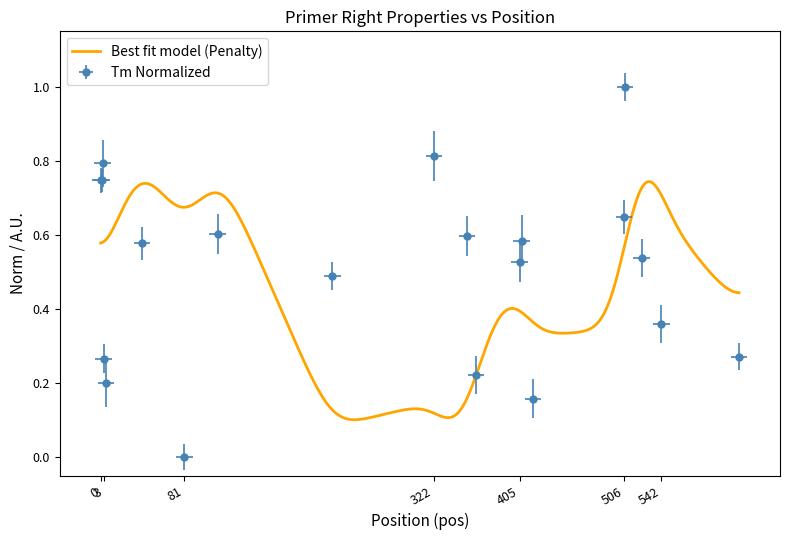

Rank the categories by value from lowest to highest.

81, 418, 5, 363, 3, 617, 542, 224, 405, 523, 40, 407, 354, 113, 506, 0, 1, 2, 322, 507